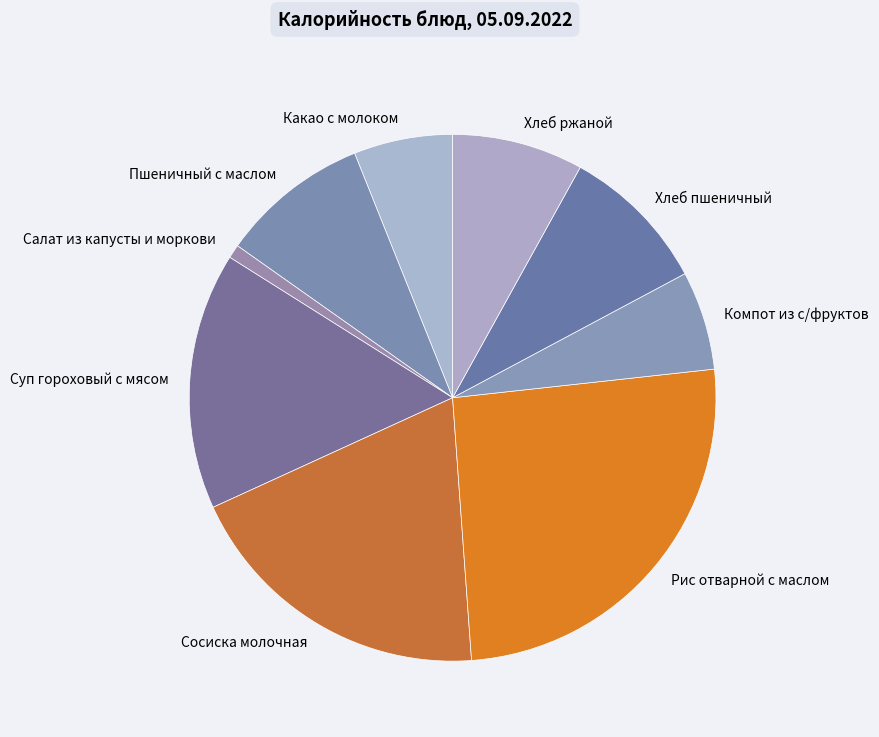

Count the number of slices in the pie.

9